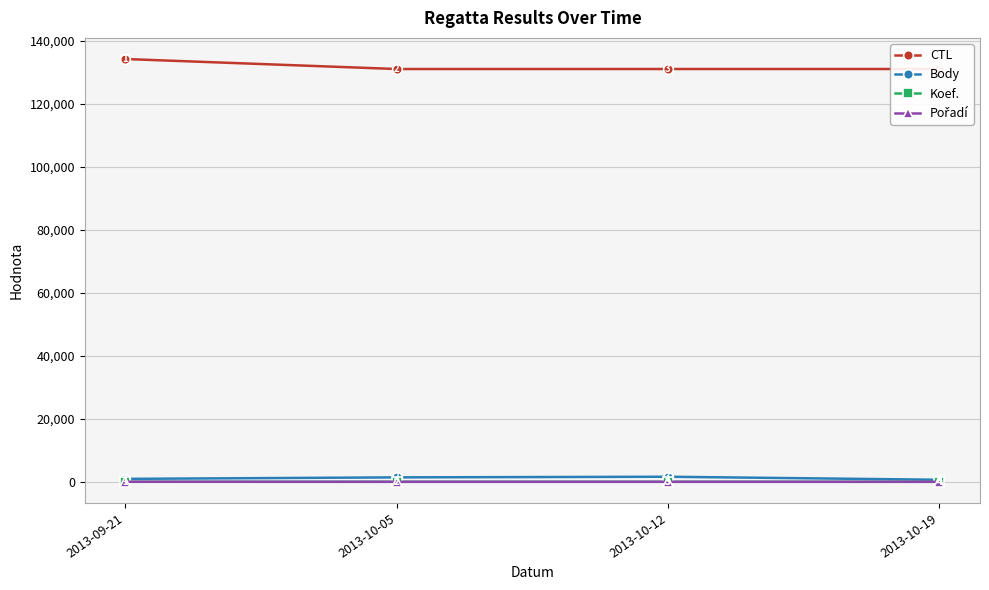

The value of CTL at 2013-10-19 is 234390. True or false?

False